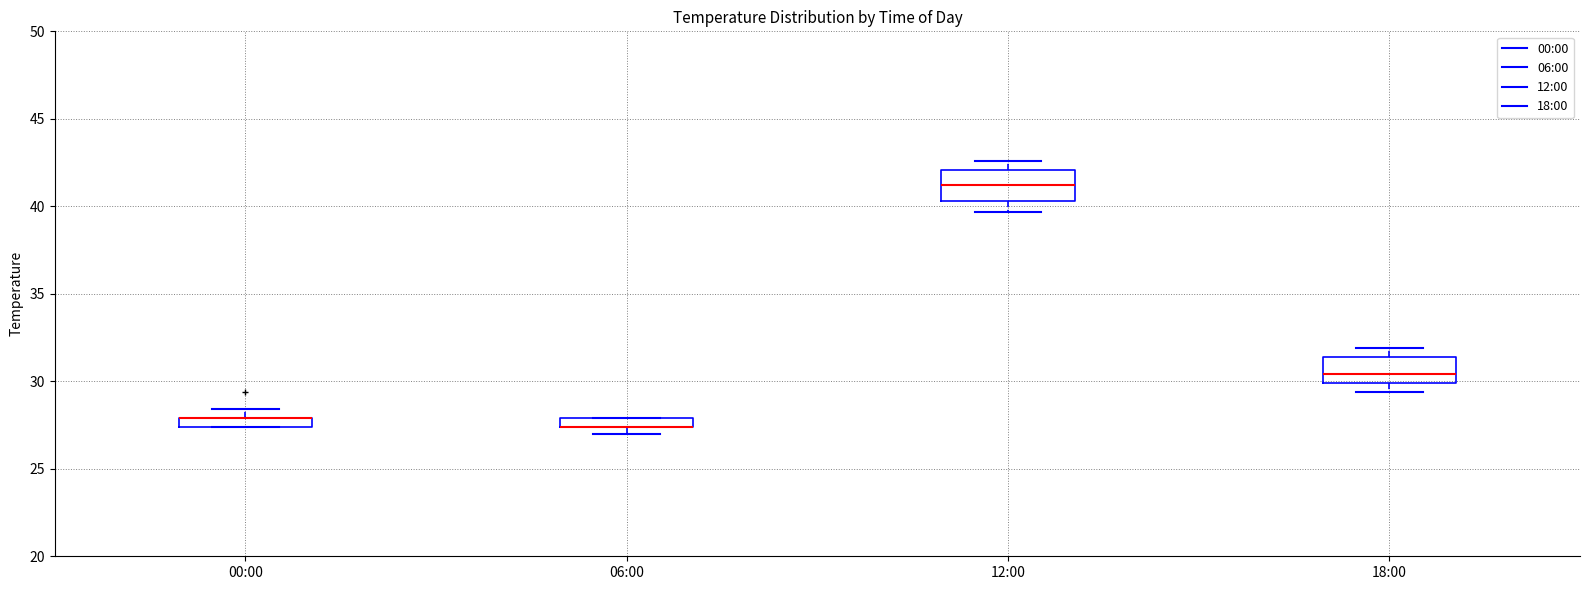

Where is the lower edge of the box for 00:00 on the y-axis? The values are not printed on the chart, so give them approximately, as read against the axis.

27.5